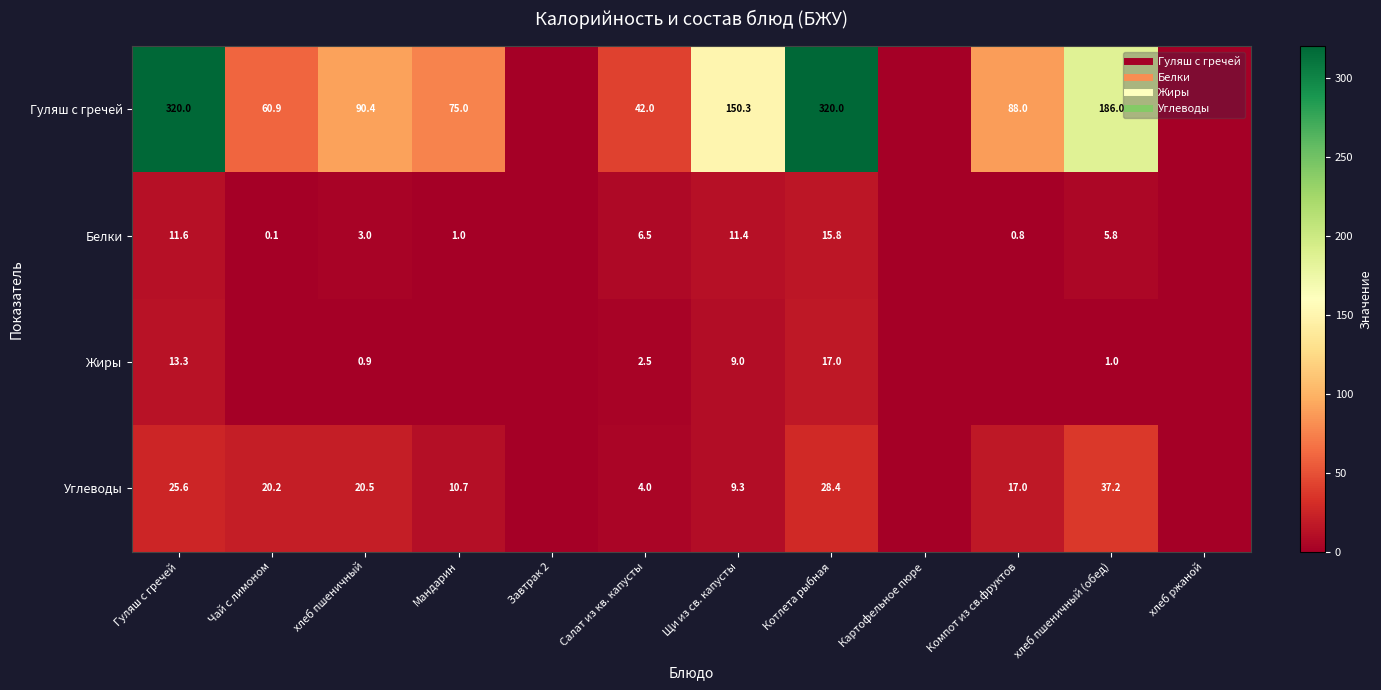

Which has a higher value, Картофельное пюре or хлеб пшеничный?

хлеб пшеничный